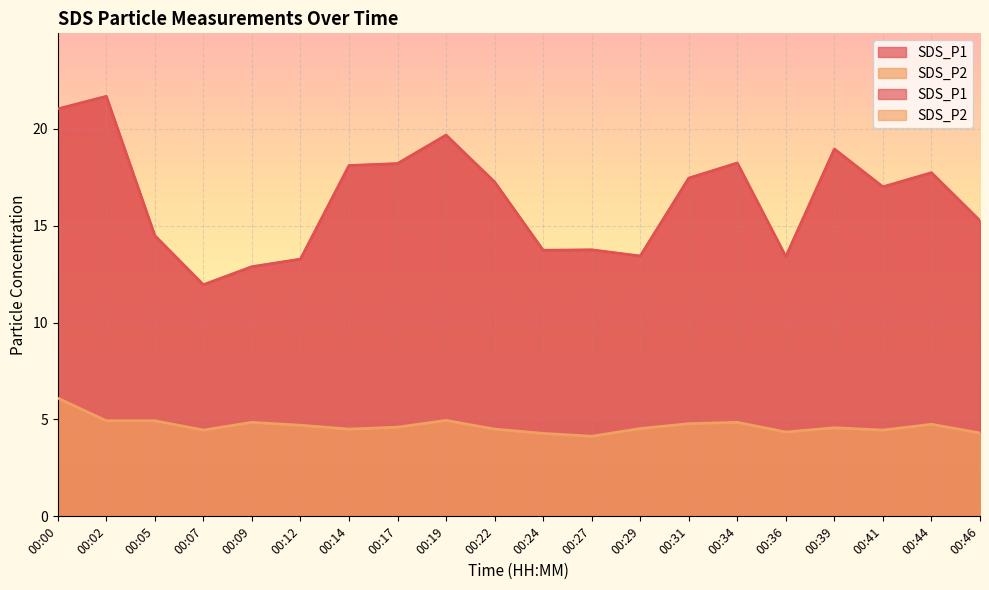

What are all the series names shown in the legend?

SDS_P1, SDS_P2